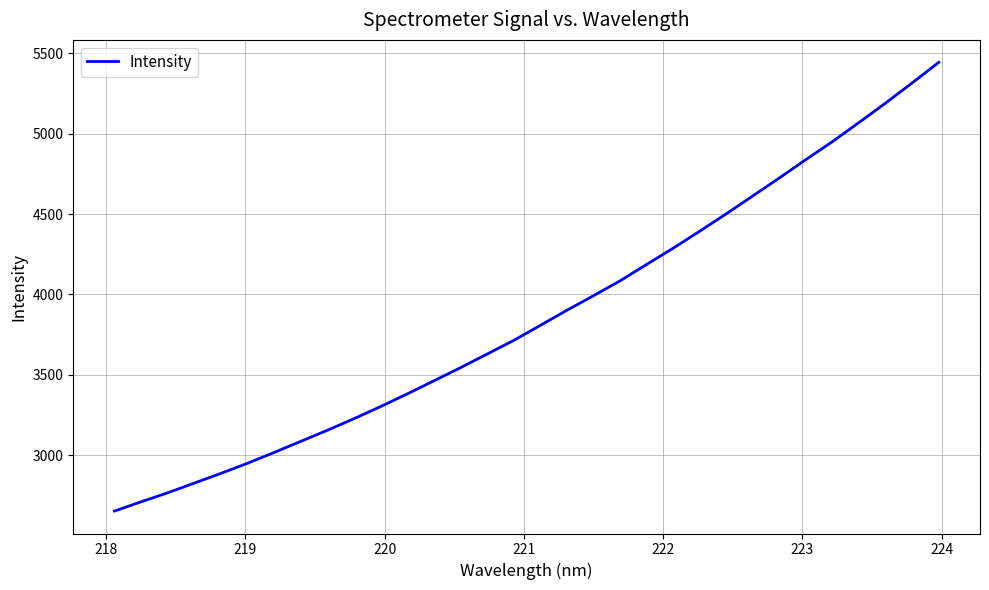

Count the number of data series in this chart.

1